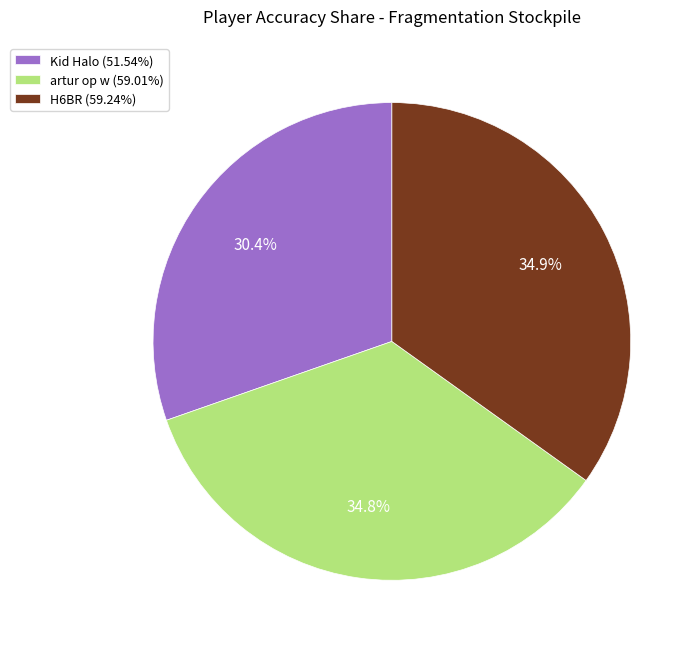

Do artur op w and Kid Halo together represent more than half of the pie?

Yes